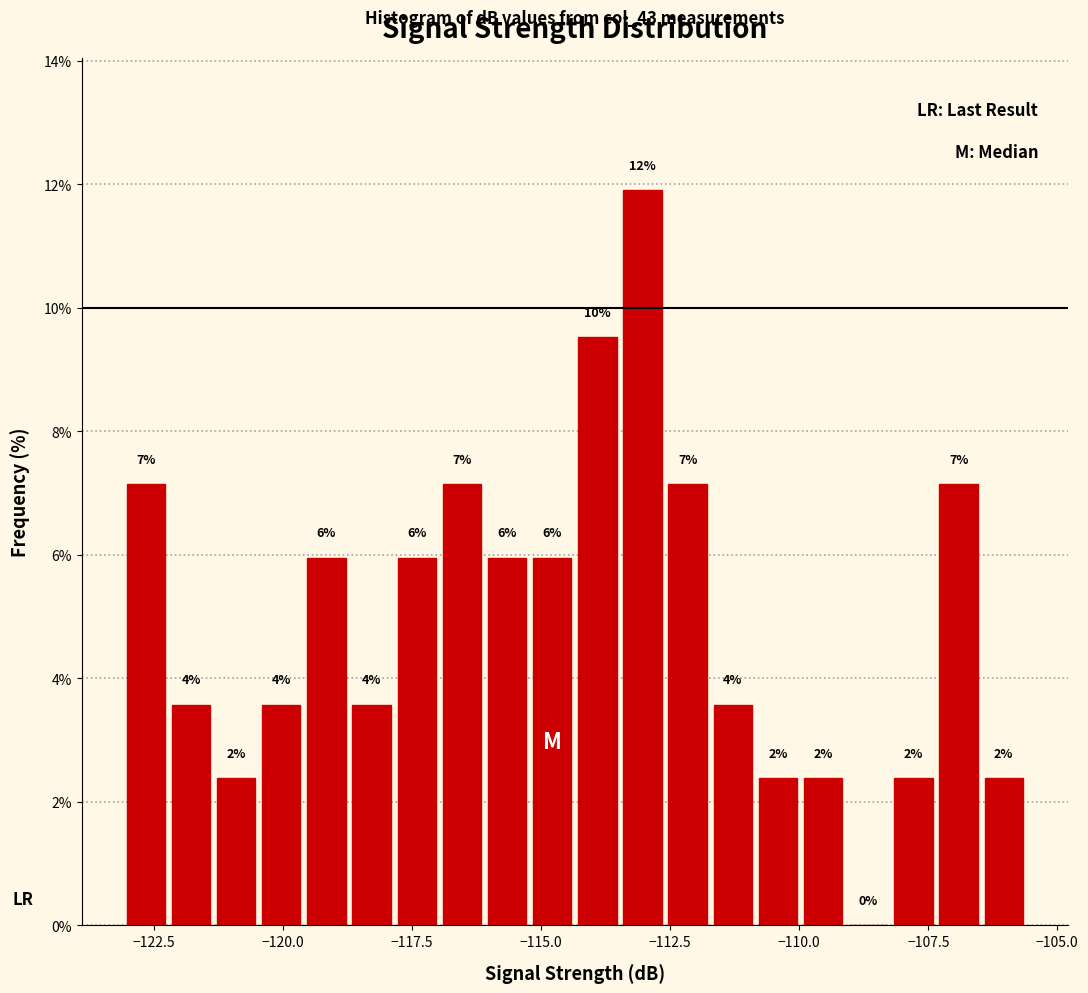

Read against the x-axis, roughly where is the centre of the tallest bar?

-113.0